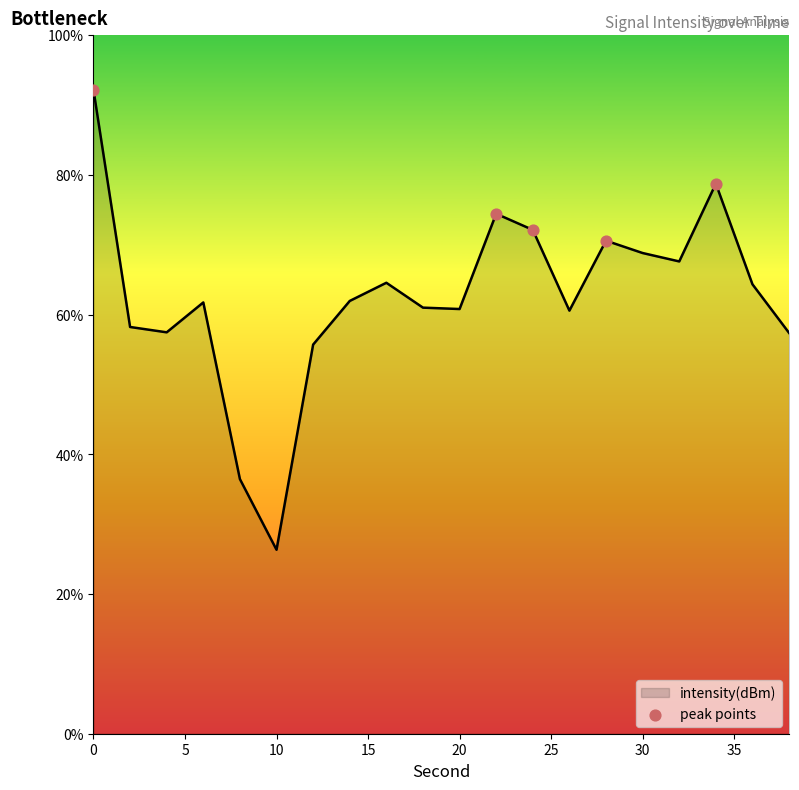

What is the difference between the maximum and minimum values?

65.8